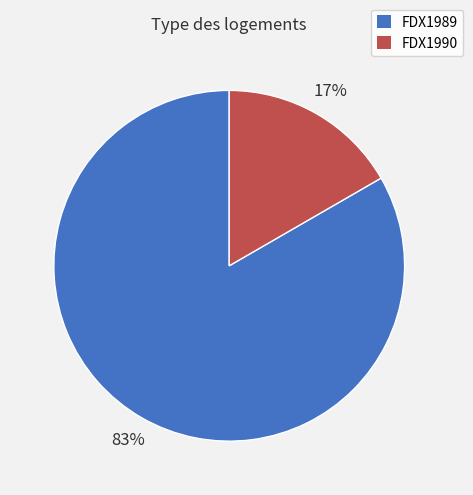

To the nearest percent, what percentage of the pie is FDX1989?

83%